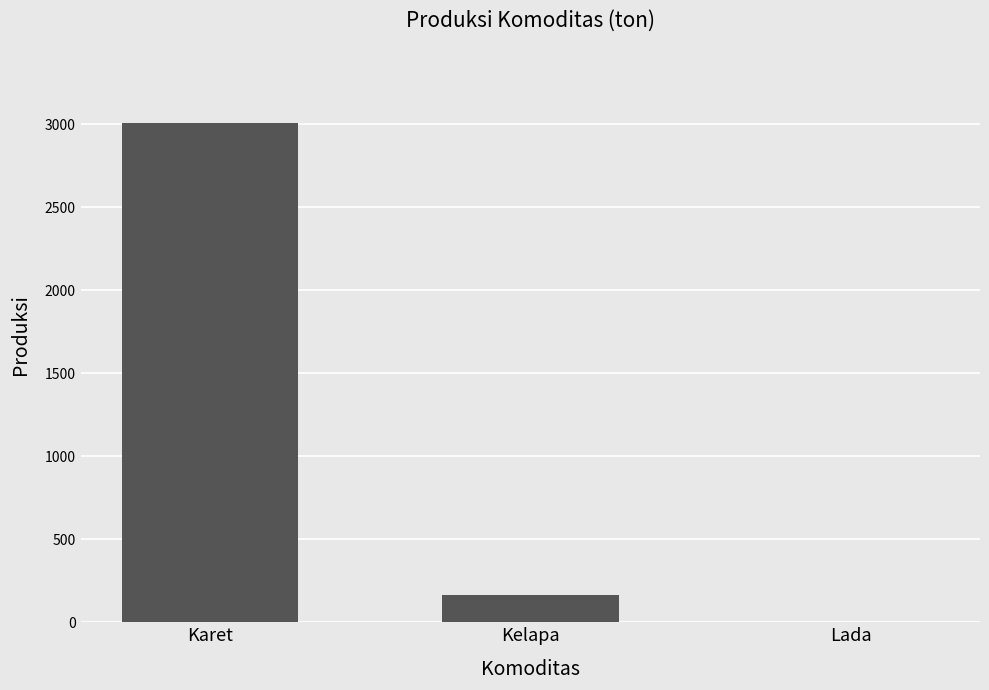

What is the sum of the values at Lada and Karet?

3010.4